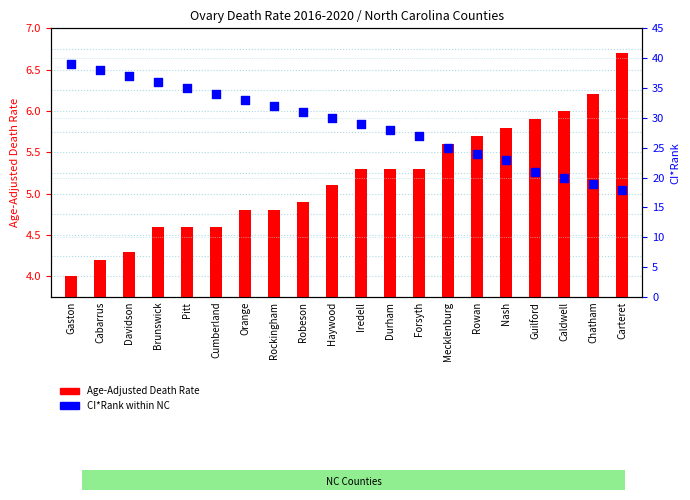

At which category is the sum across all series the highest?

Gaston